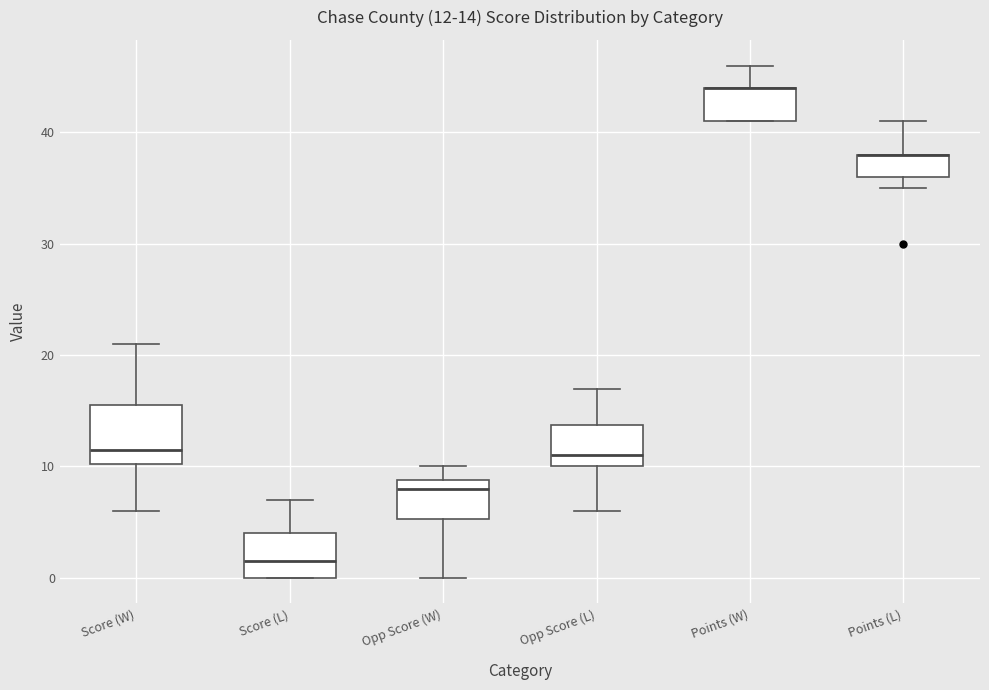

Comparing the boxes themselves (not the whiskers), which one is the tallest?

Score (W)